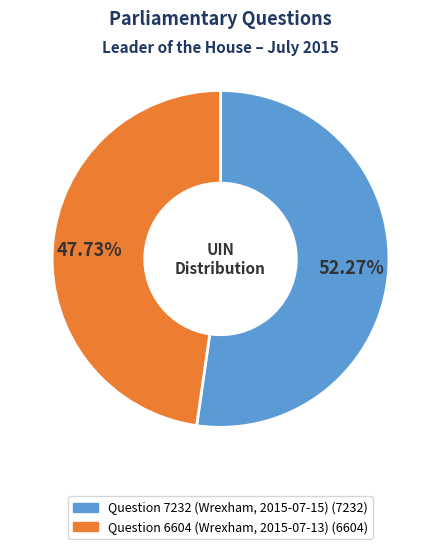

Rank the categories by value from highest to lowest.

Question 7232 (Wrexham, 2015-07-15), Question 6604 (Wrexham, 2015-07-13)